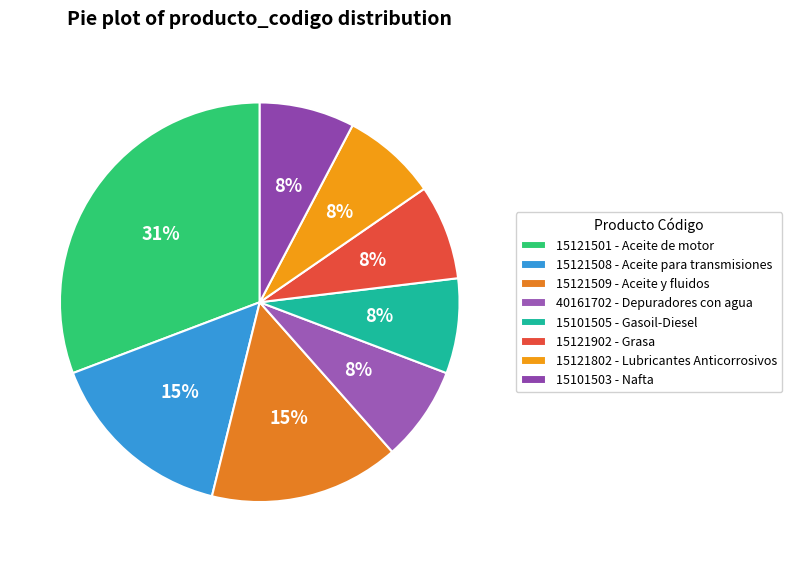

How much of the chart is everything except 15101505?

92.3%